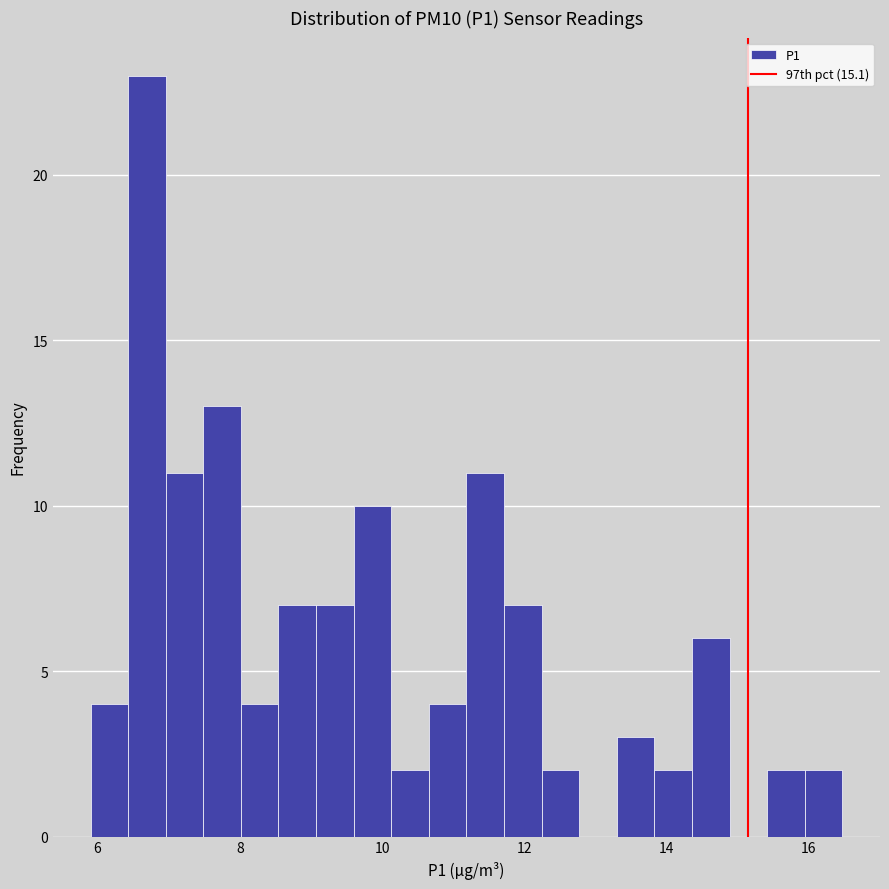

Read against the x-axis, roughly where is the centre of the tallest bar?

6.6